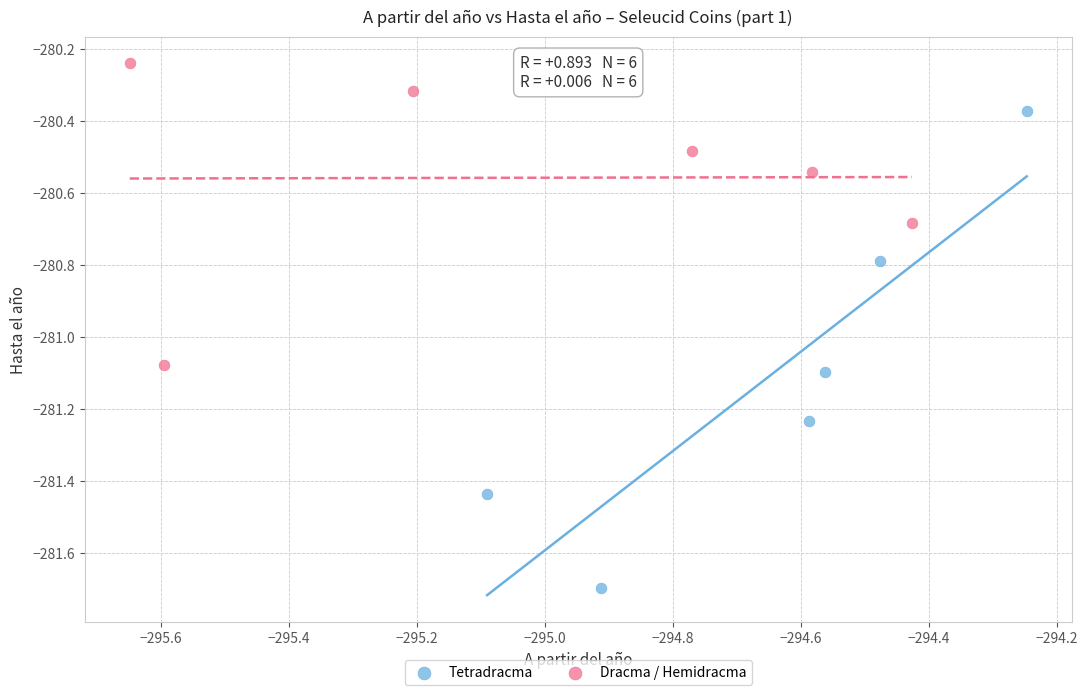

Which series has the largest Y range (max minus min)?

Tetradracma